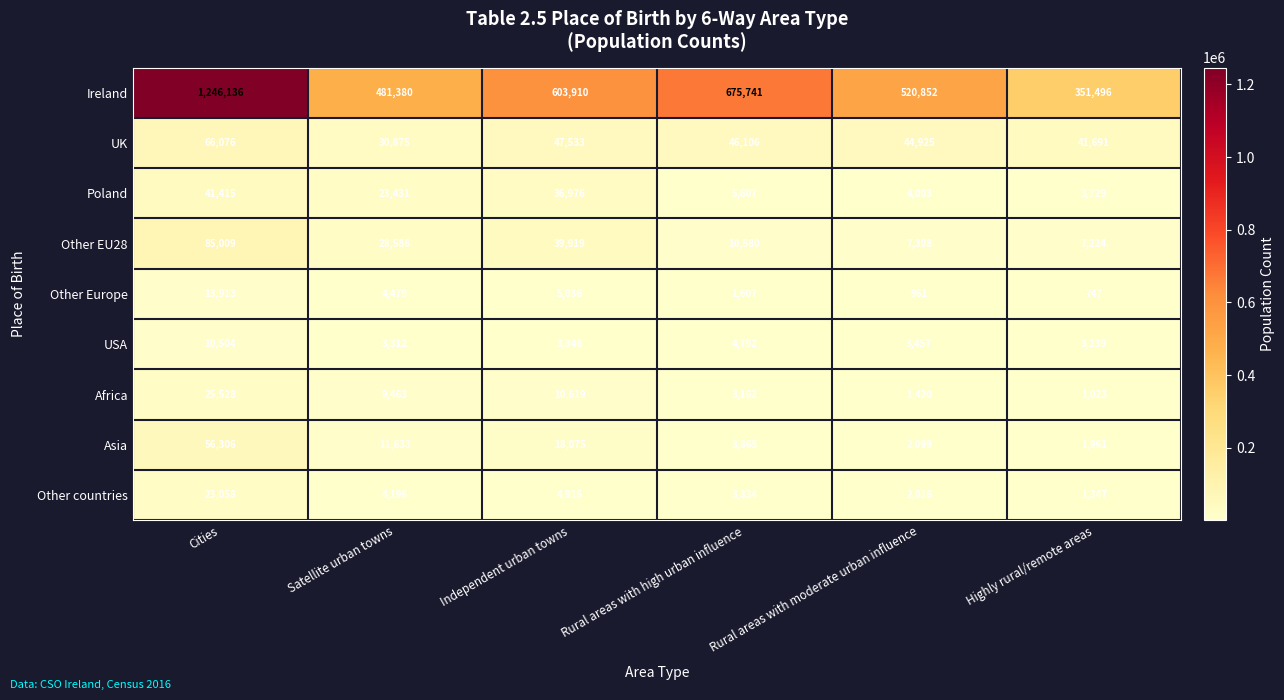

Which series has the largest total across all categories?

Ireland